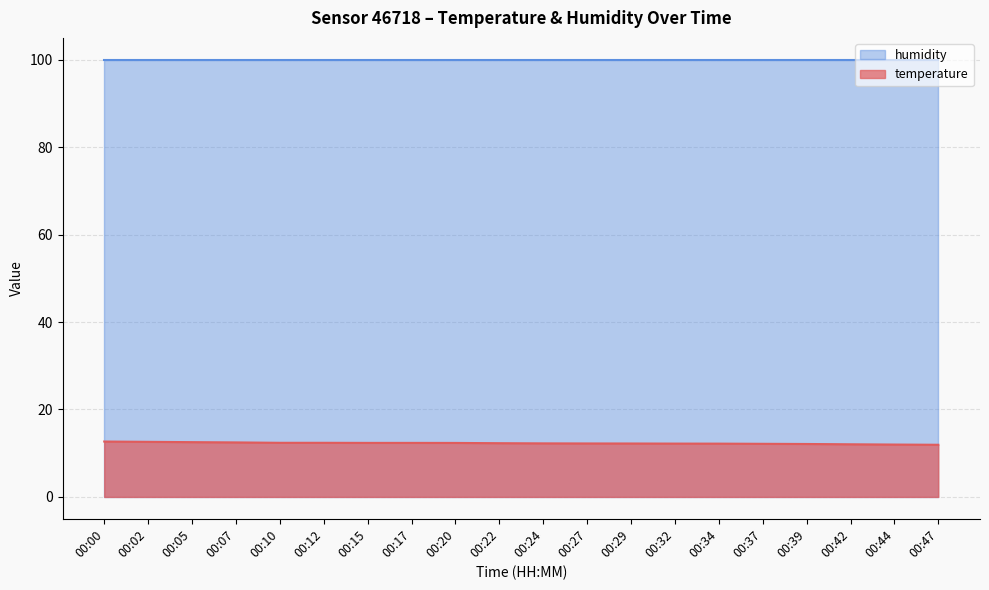

List the labels in order of value, largest first.

00:00, 00:02, 00:05, 00:07, 00:10, 00:12, 00:15, 00:17, 00:20, 00:22, 00:24, 00:27, 00:29, 00:32, 00:34, 00:37, 00:39, 00:42, 00:44, 00:47